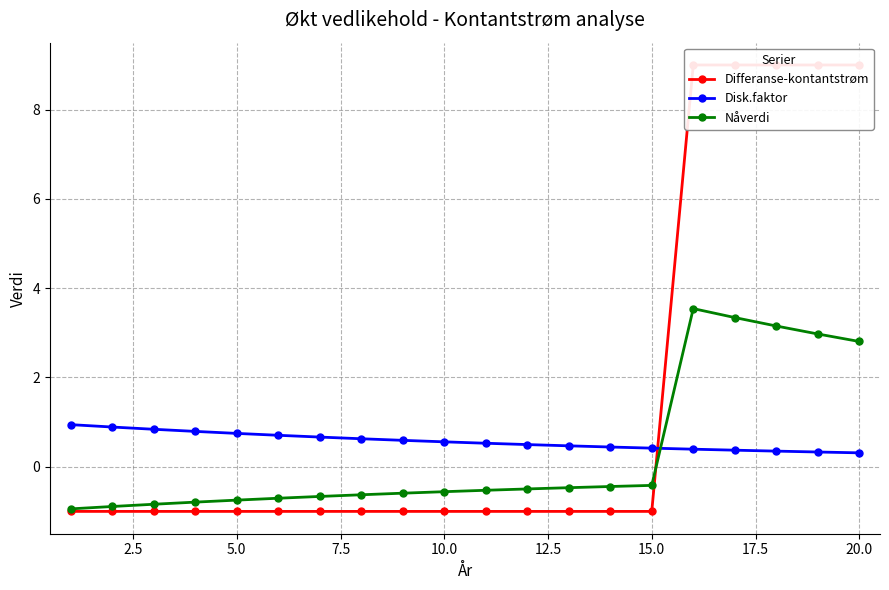

How many categories are shown in the chart?

20